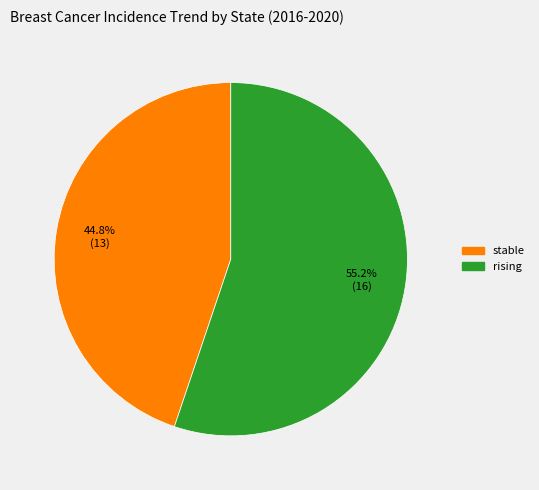

Is there any slice that represents more than half of the pie?

Yes